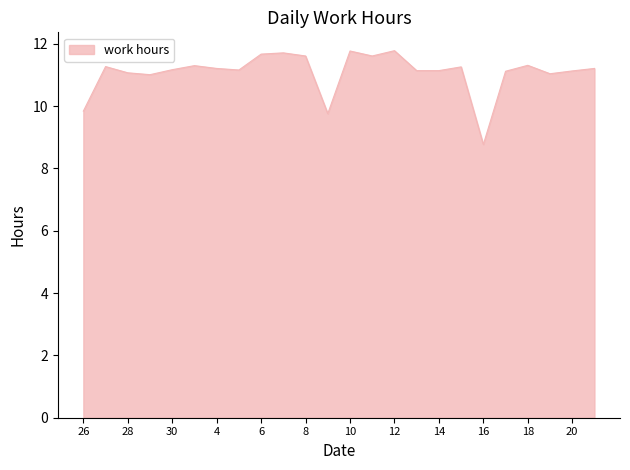

What is the greatest value displayed?

11.8